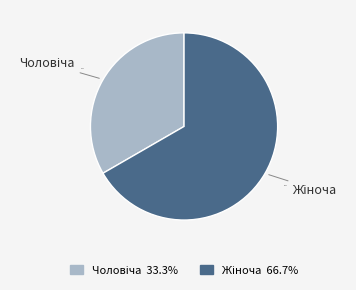

Is there any slice that represents more than half of the pie?

Yes